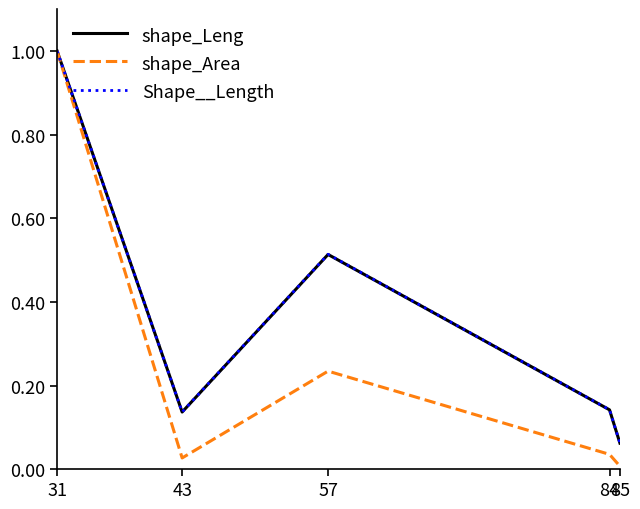

True or false: shape_Area has more than 0 interior local peaks.

True